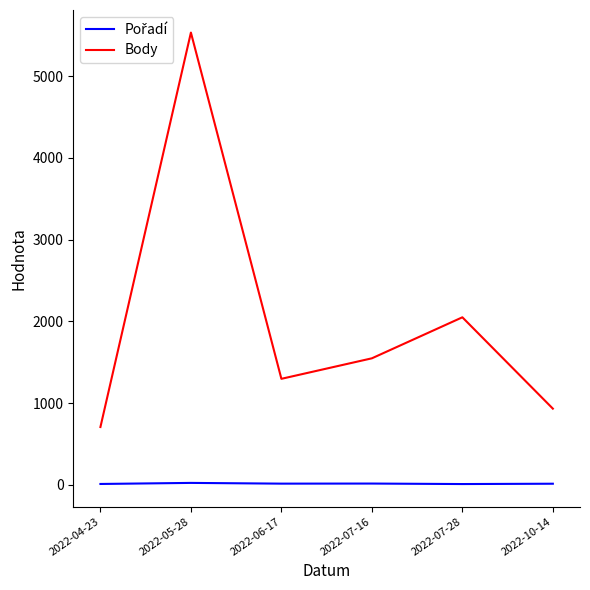

Is it true that Body equals 5535 at 2022-05-28?

True